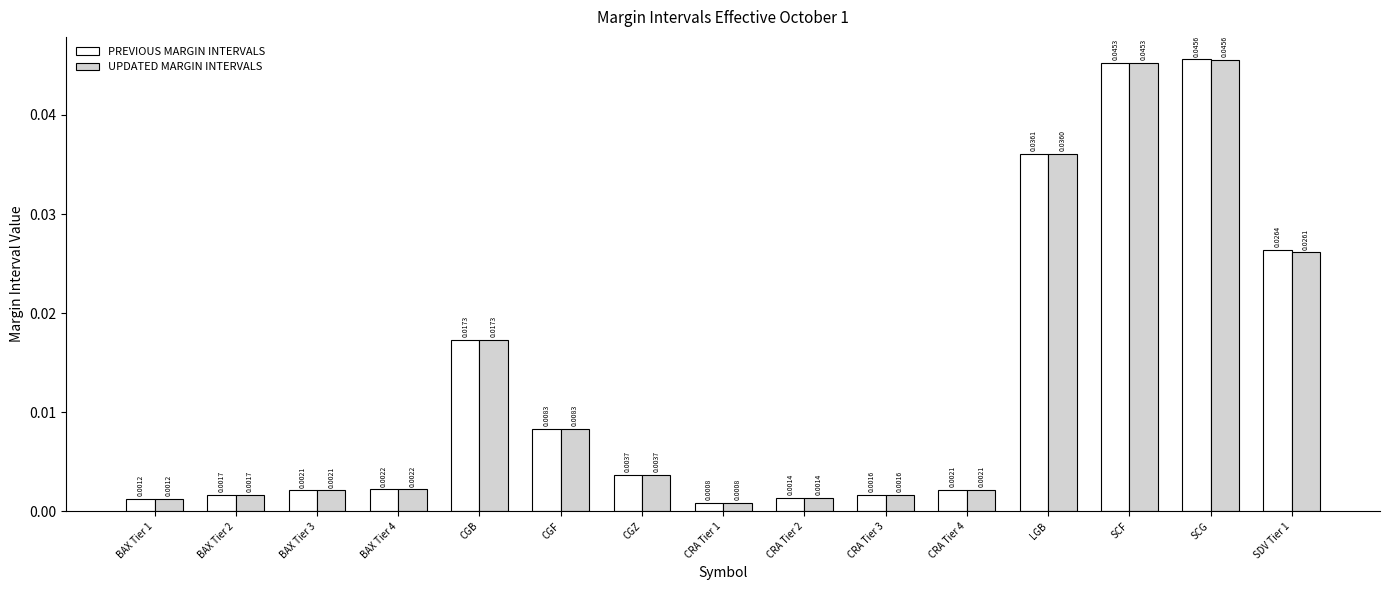

Is the value of PREVIOUS MARGIN INTERVALS at SCG greater than the value of UPDATED MARGIN INTERVALS at SCF?

Yes